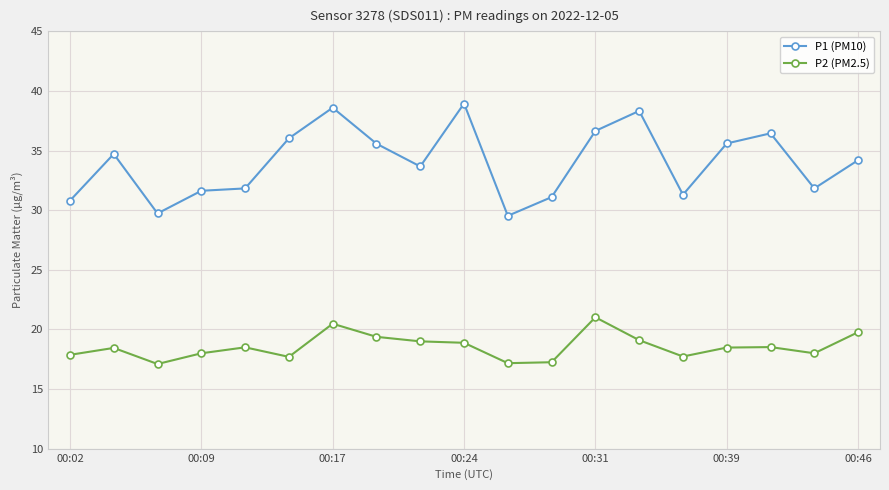

What is the highest value of the P1 (PM10) series?

39.0